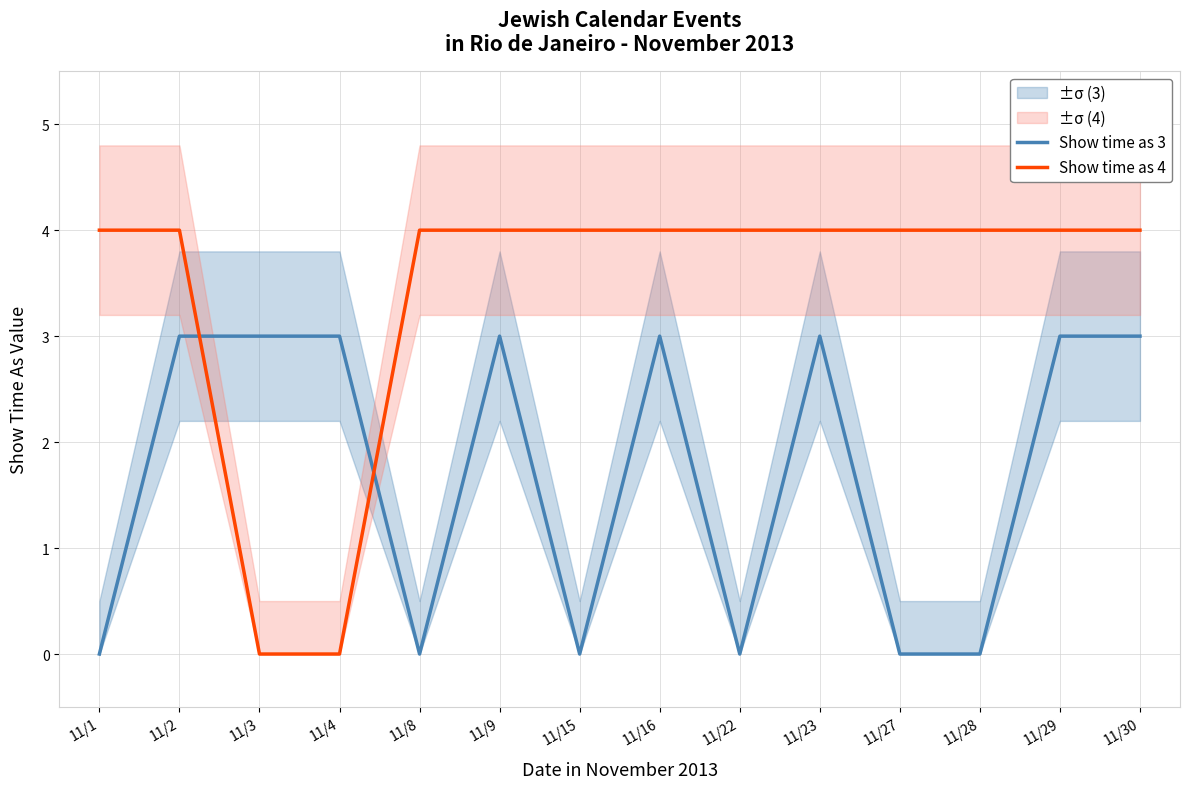

After their last crossing, which series has the higher values: Show time as 4 or Show time as 3?

Show time as 4